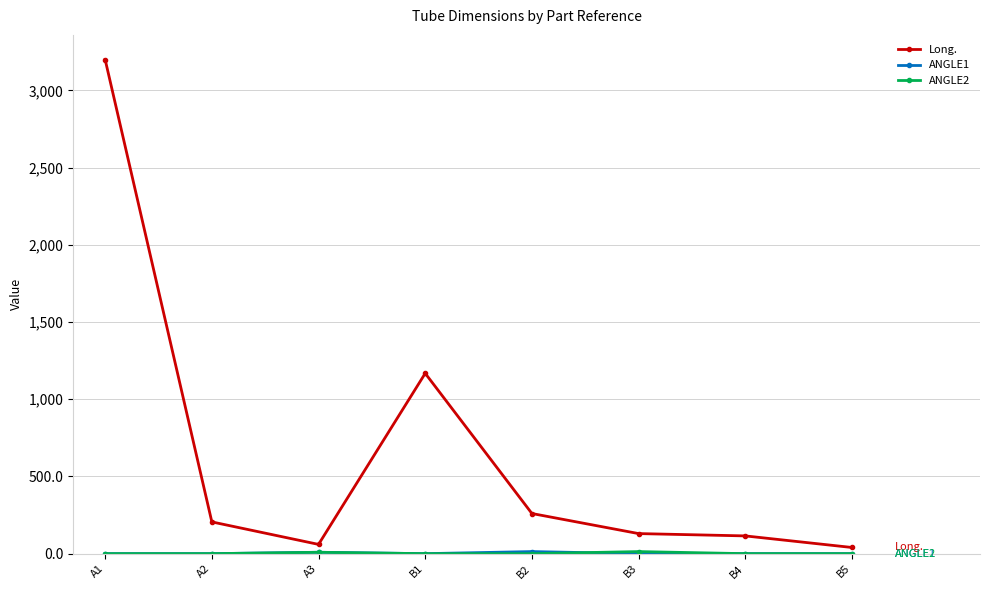

What is the total value across all series at B4?

115.0